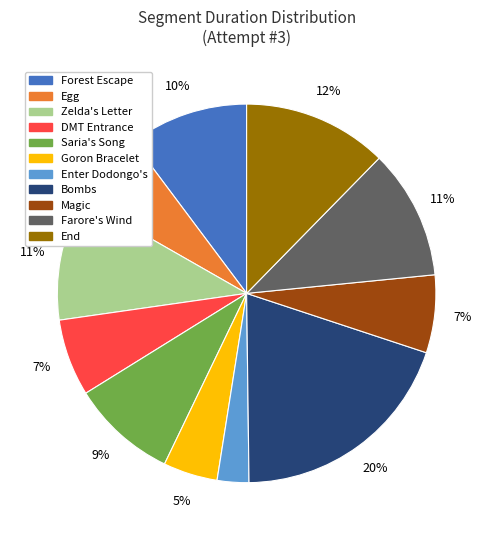

How many slices are in this pie chart?

11